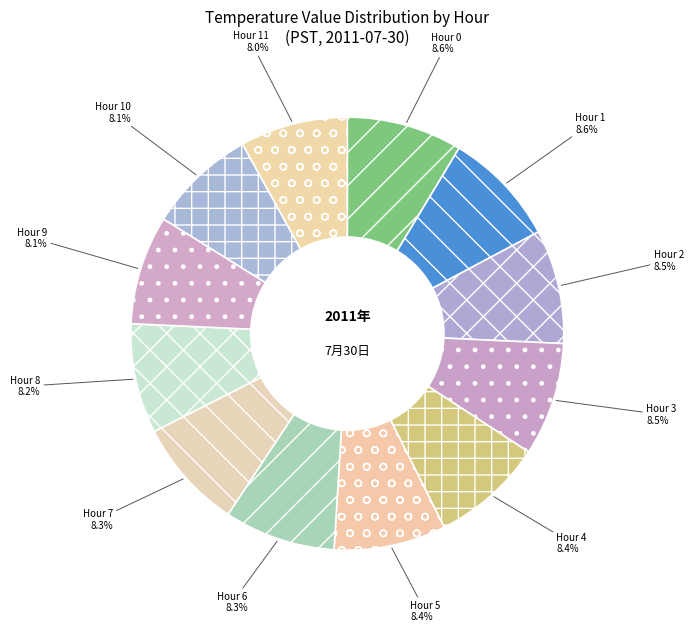

Combined, do Hour 4 and Hour 0 account for over 50%?

No